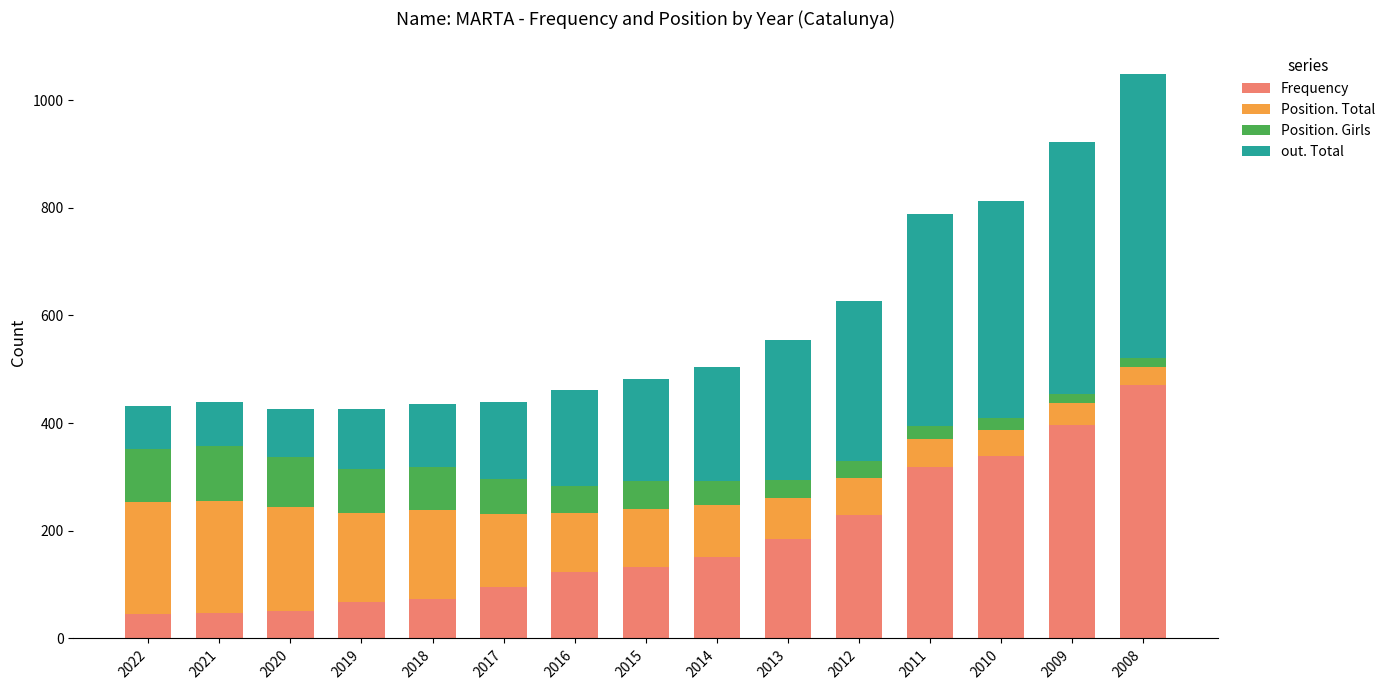

What is the total value across all series at 2020?

426